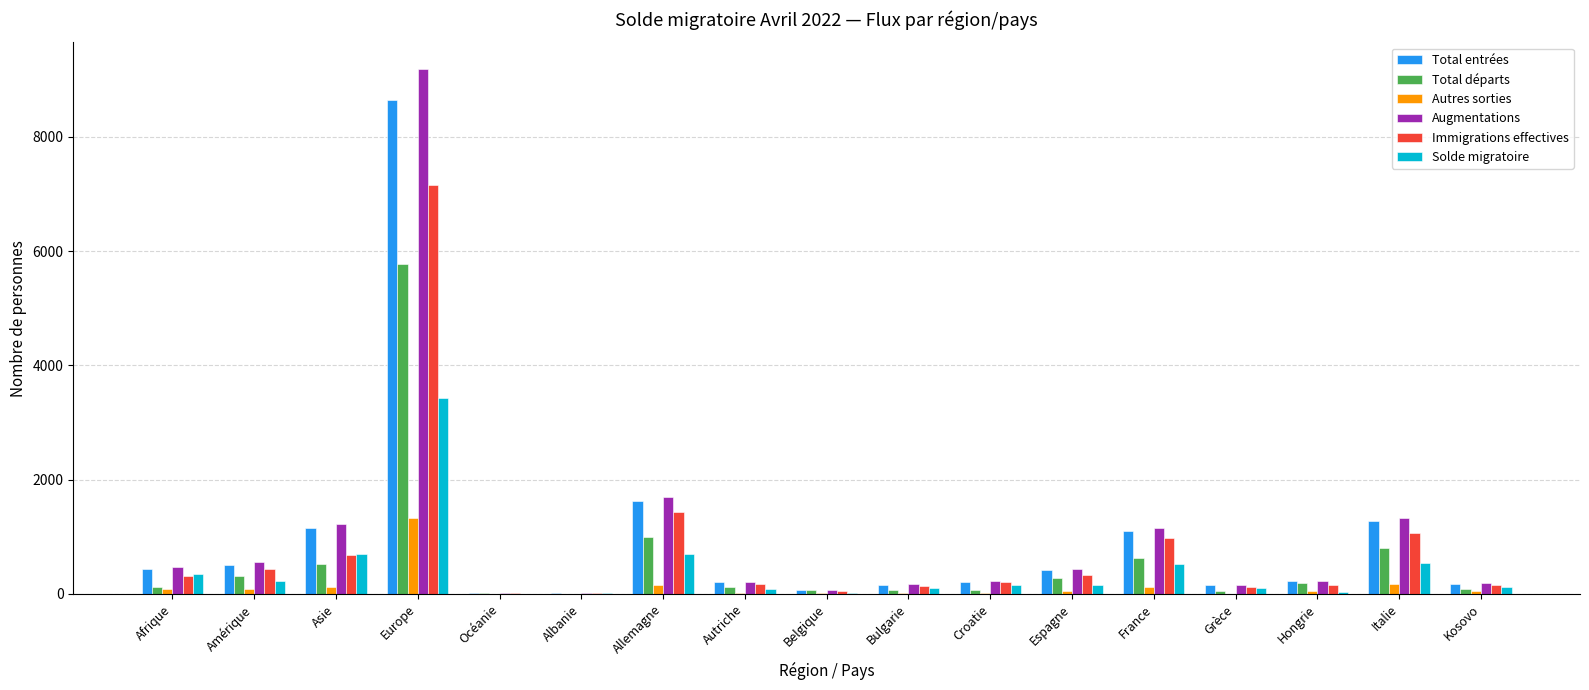

At which label does Immigrations effectives reach its peak?

Europe